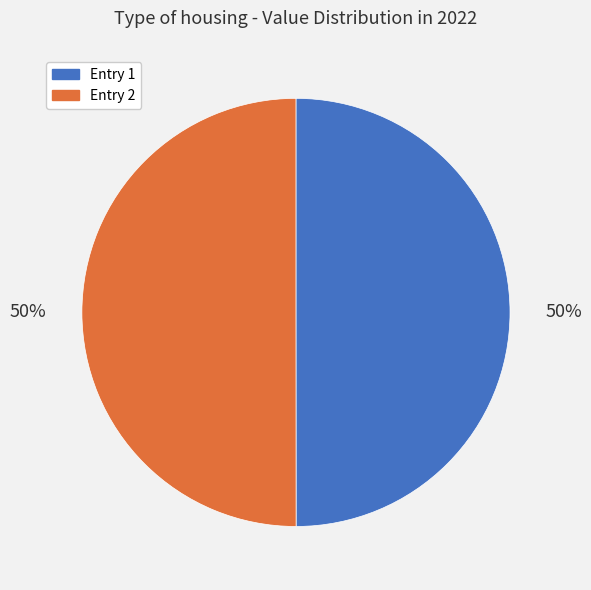

To the nearest percent, what is the average slice percentage?

50%